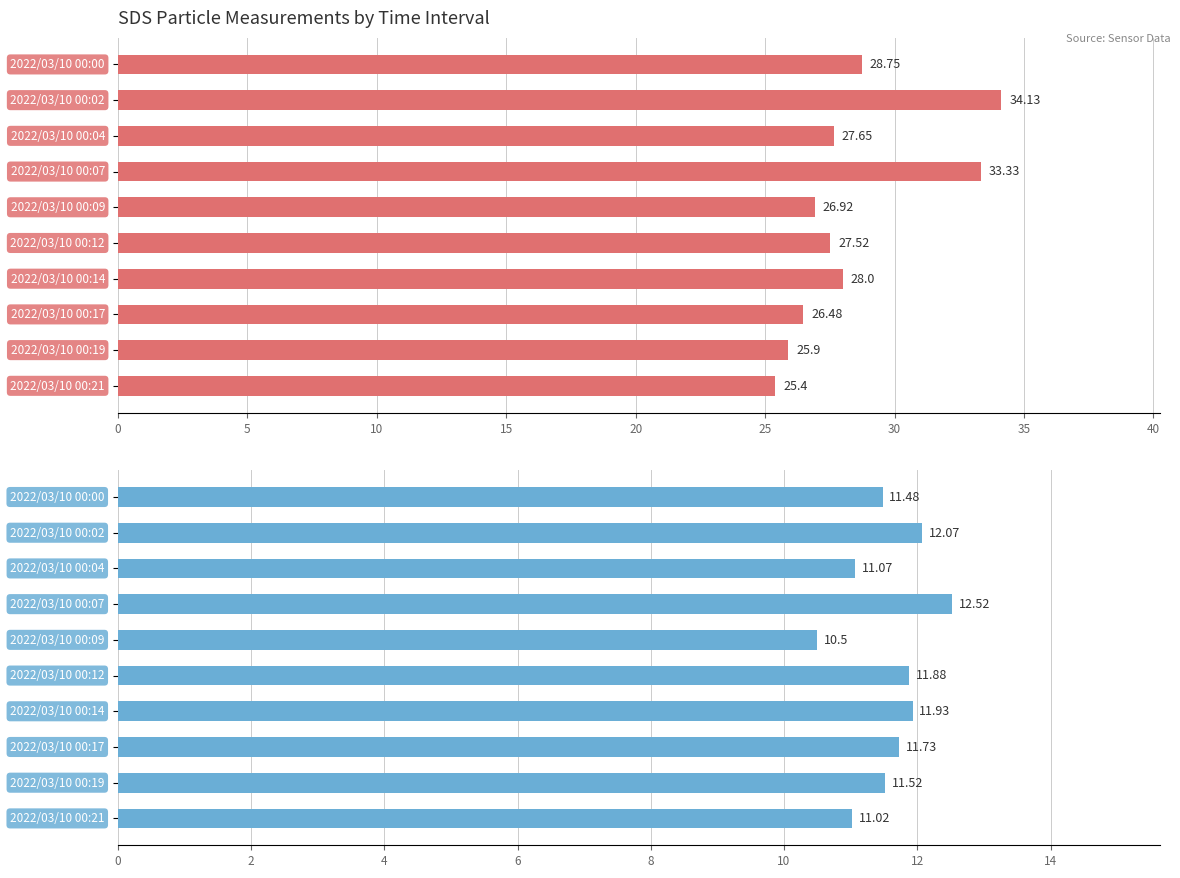

What are all the series names shown in the legend?

SDS_P1, SDS_P2